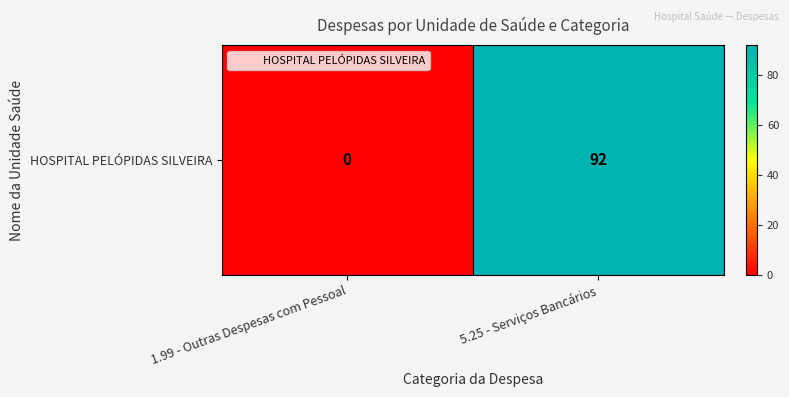

Reading left to right, list all the values displayed in this chart.

1.99 - Outras Despesas com Pessoal=0	5.25 - Serviços Bancários=92